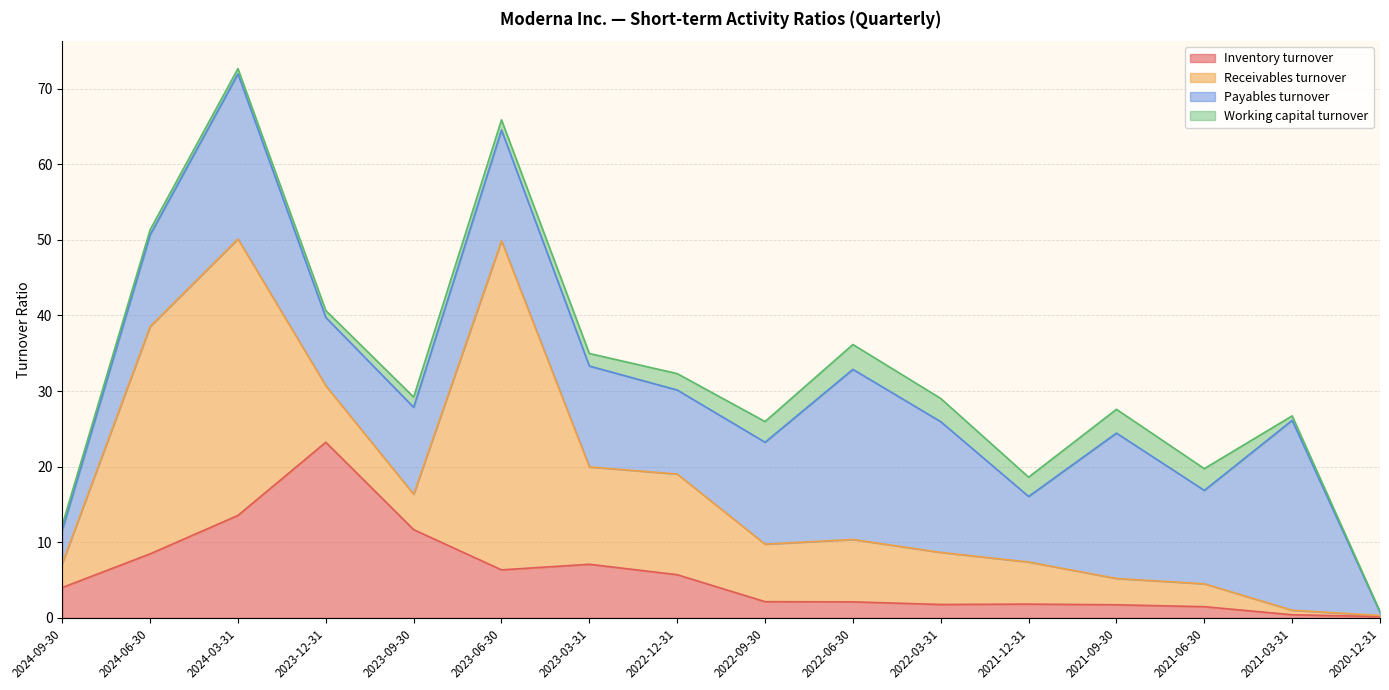

How many distinct data groups are displayed?

4